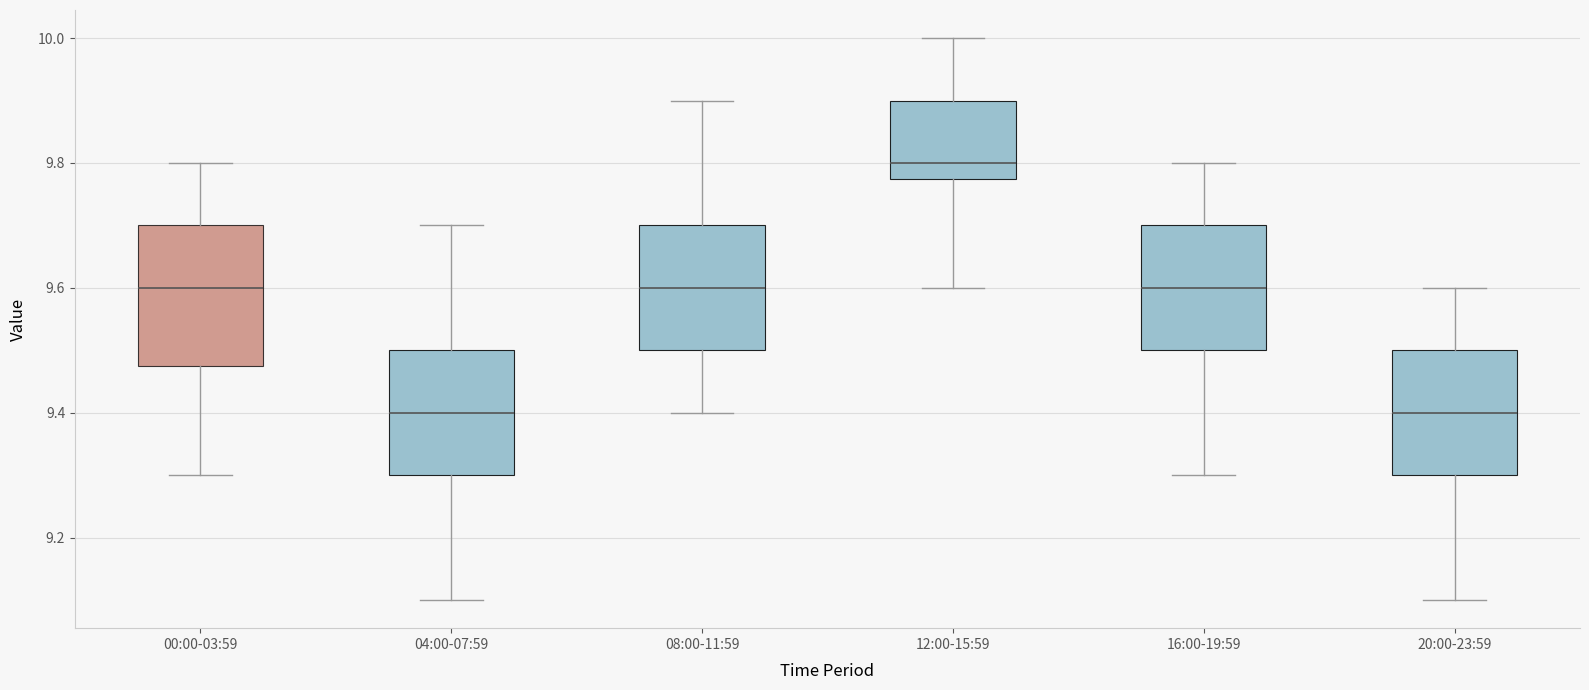

Where does the upper whisker of the box for 00:00-03:59 end on the y-axis? The values are not printed on the chart, so give them approximately, as read against the axis.

9.80